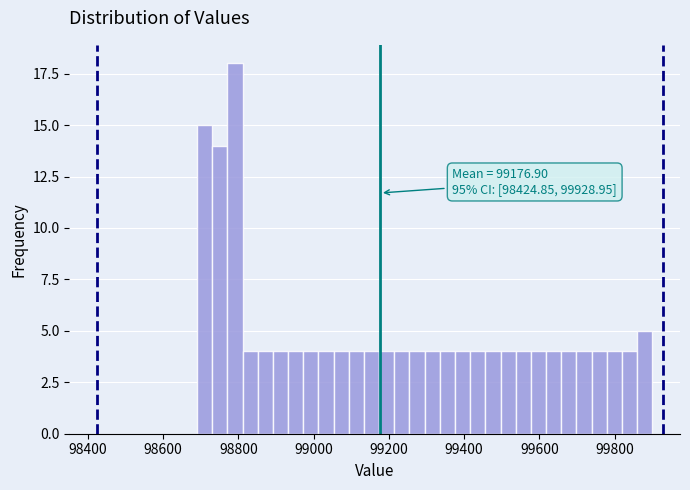

Read against the x-axis, roughly where is the centre of the tallest bar?

98800